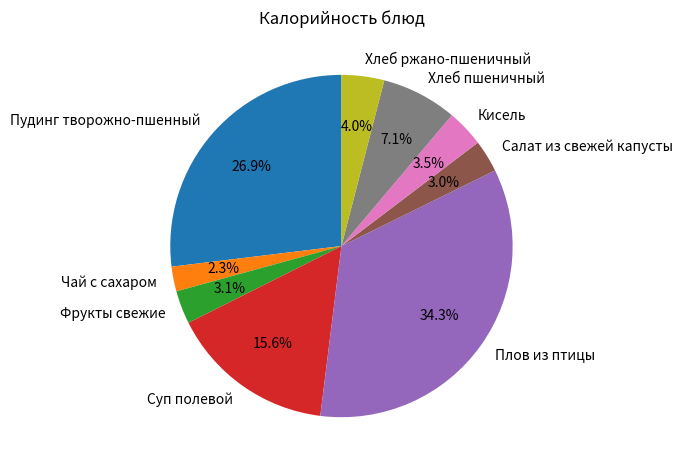

To the nearest percent, what percentage of the pie is Суп полевой?

16%